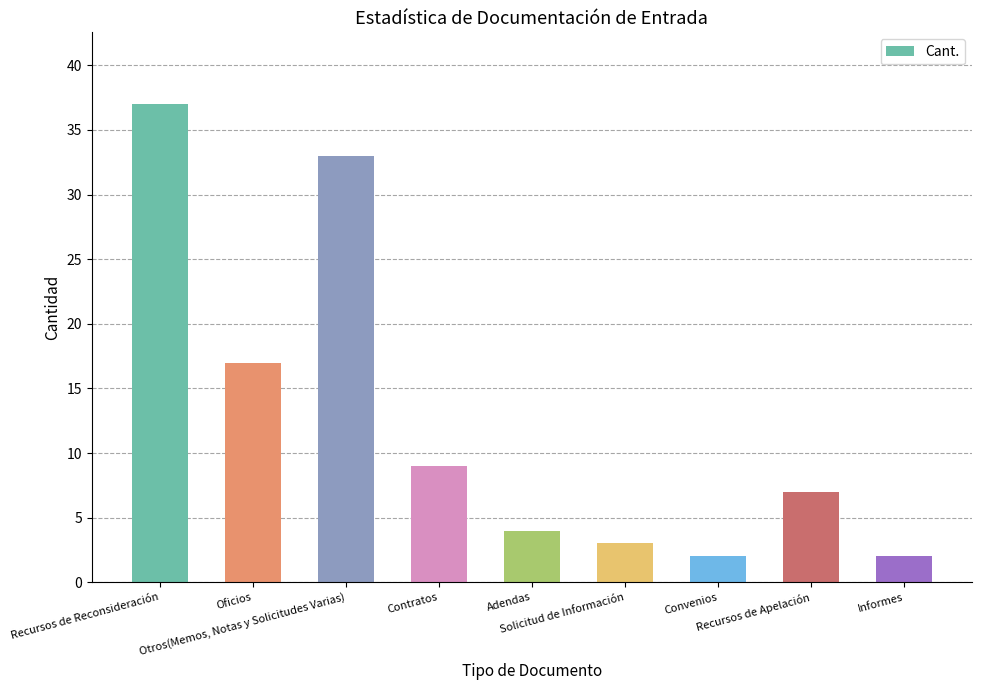

What is the sum of the values at Oficios and Informes?

19